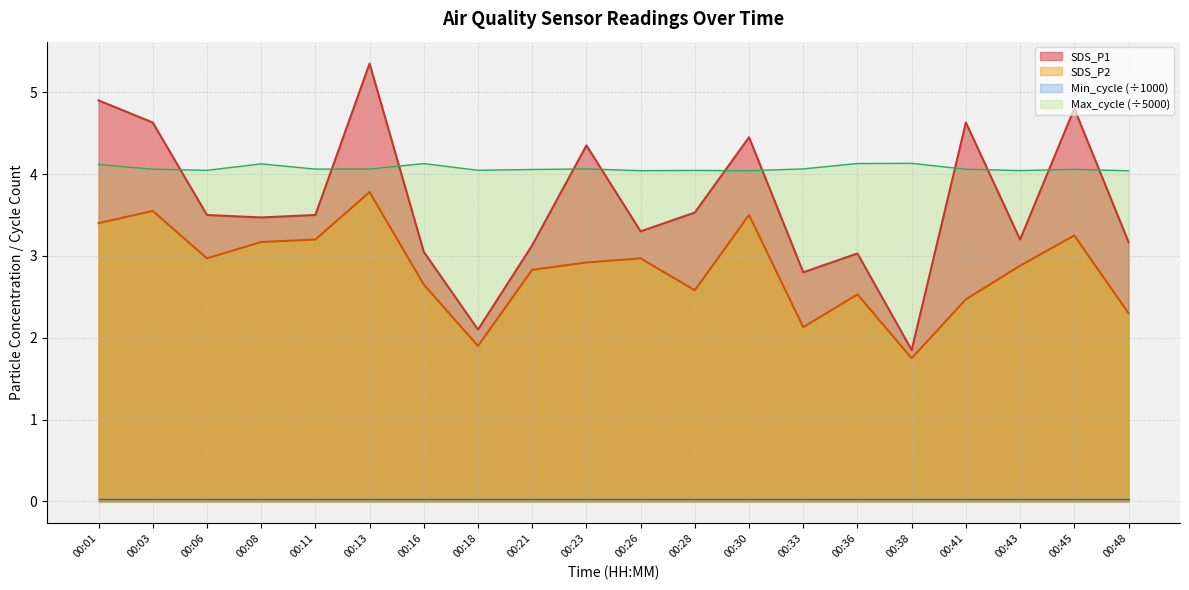

True or false: SDS_P2 and Max_cycle cross at least once.

False